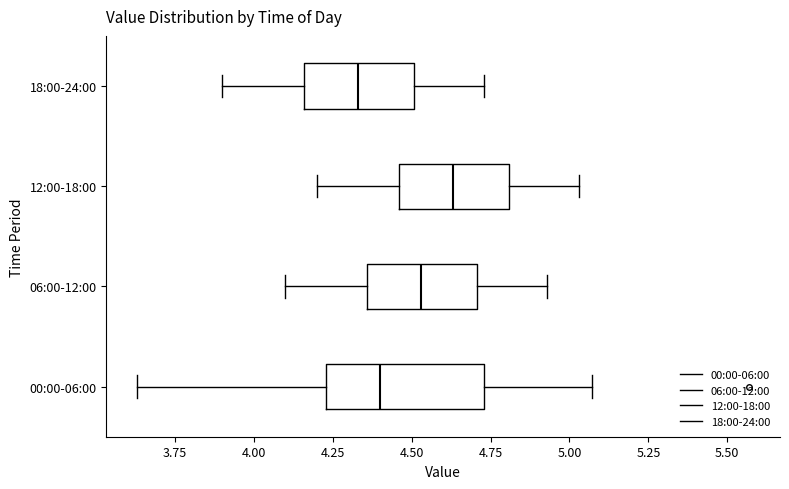

Reading bottom to top, transcribe this box plot: for each box, give where its median line is, the range the box spans, and where its two whiskers end, as read against the x-axis. The values are not printed on the chart, so give them approximately, as read against the axis.

00:00-06:00: median 4.40, box 4.25 to 4.75, whiskers 3.65 to 5.05
06:00-12:00: median 4.55, box 4.35 to 4.70, whiskers 4.10 to 4.95
12:00-18:00: median 4.65, box 4.45 to 4.80, whiskers 4.20 to 5.05
18:00-24:00: median 4.35, box 4.15 to 4.50, whiskers 3.90 to 4.75